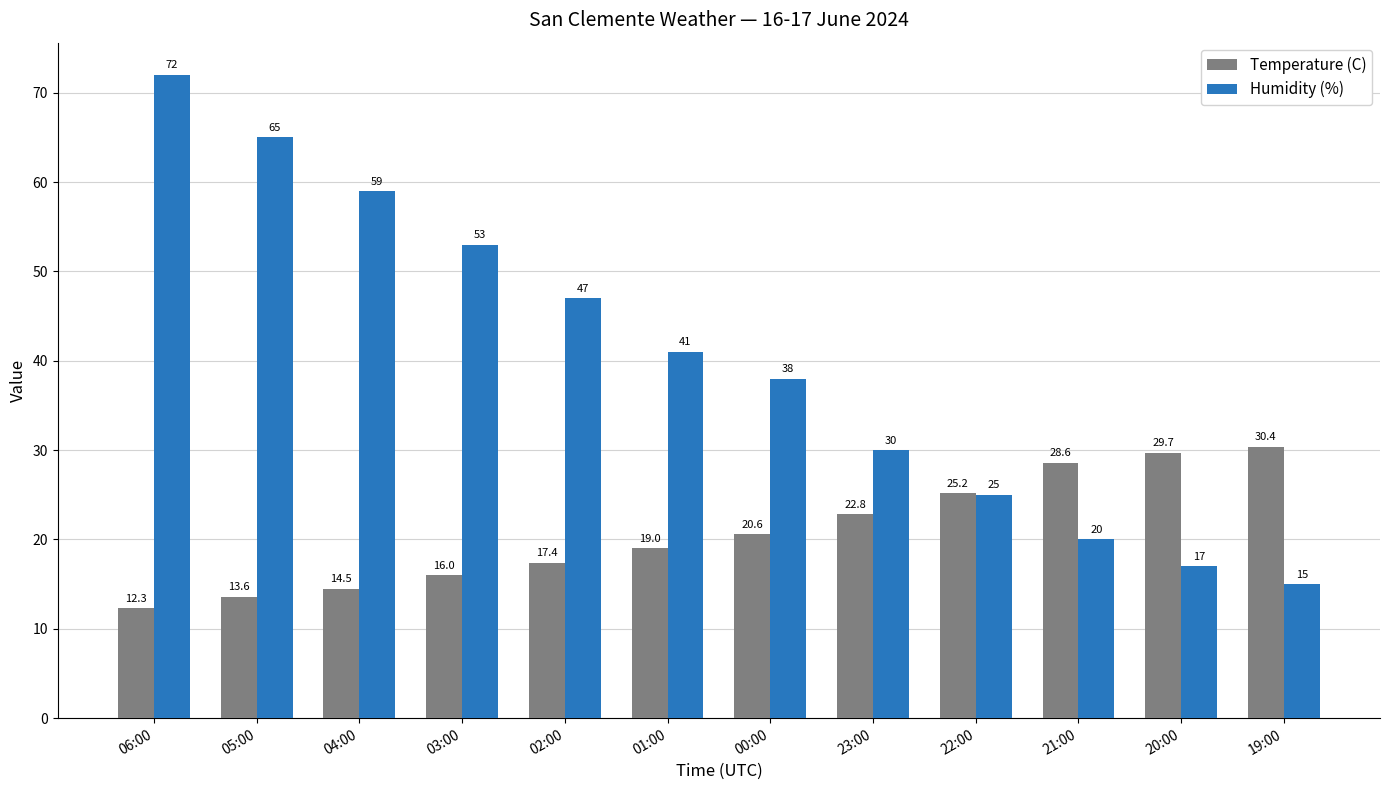

How many groups of bars are there?

12